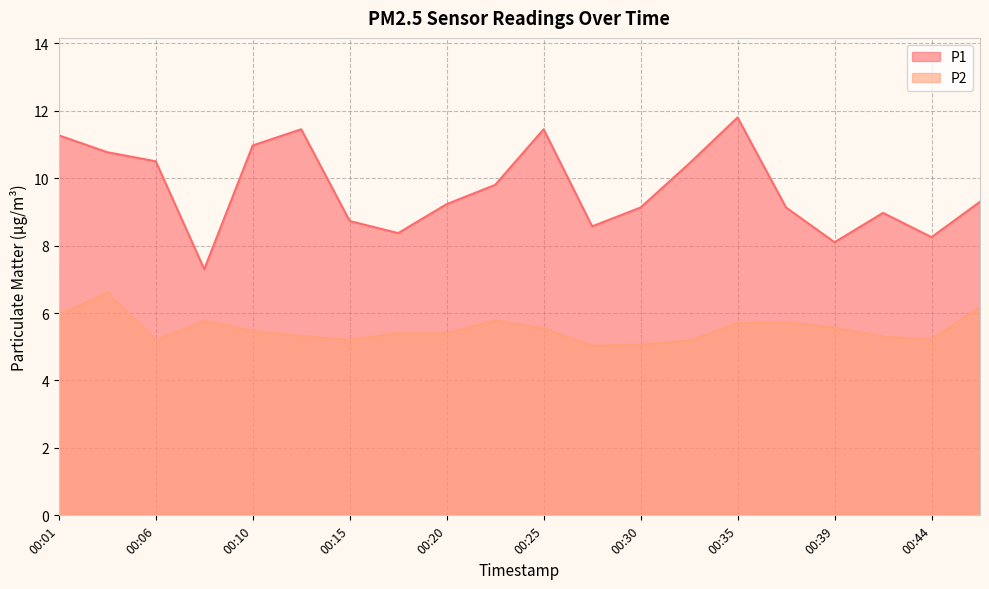

Count the number of categories in the chart.

20